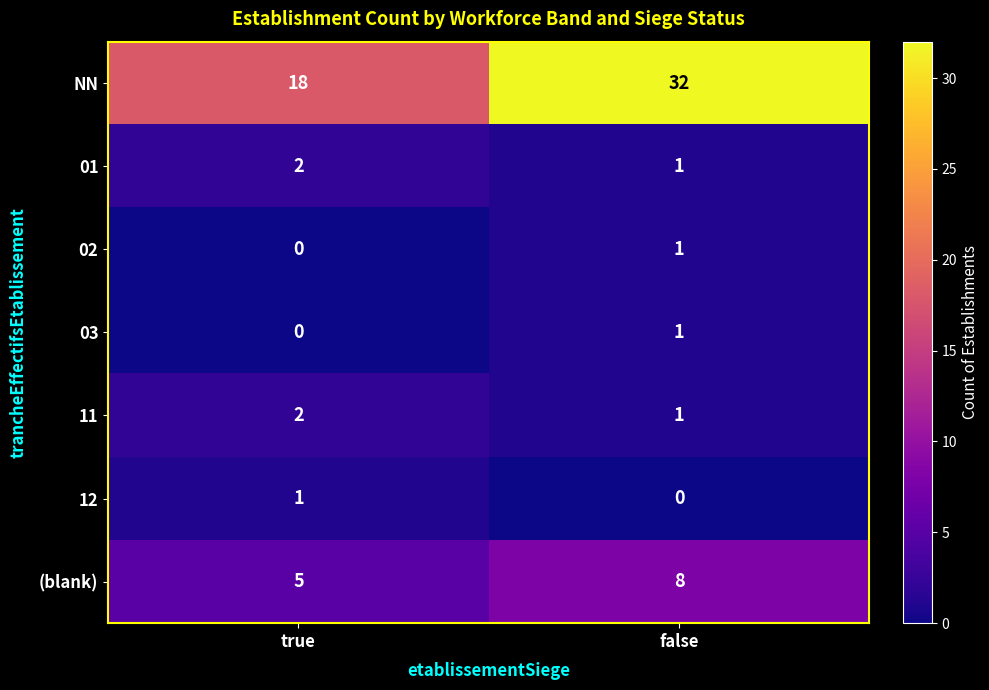

The value of (blank) at false is 8. True or false?

True